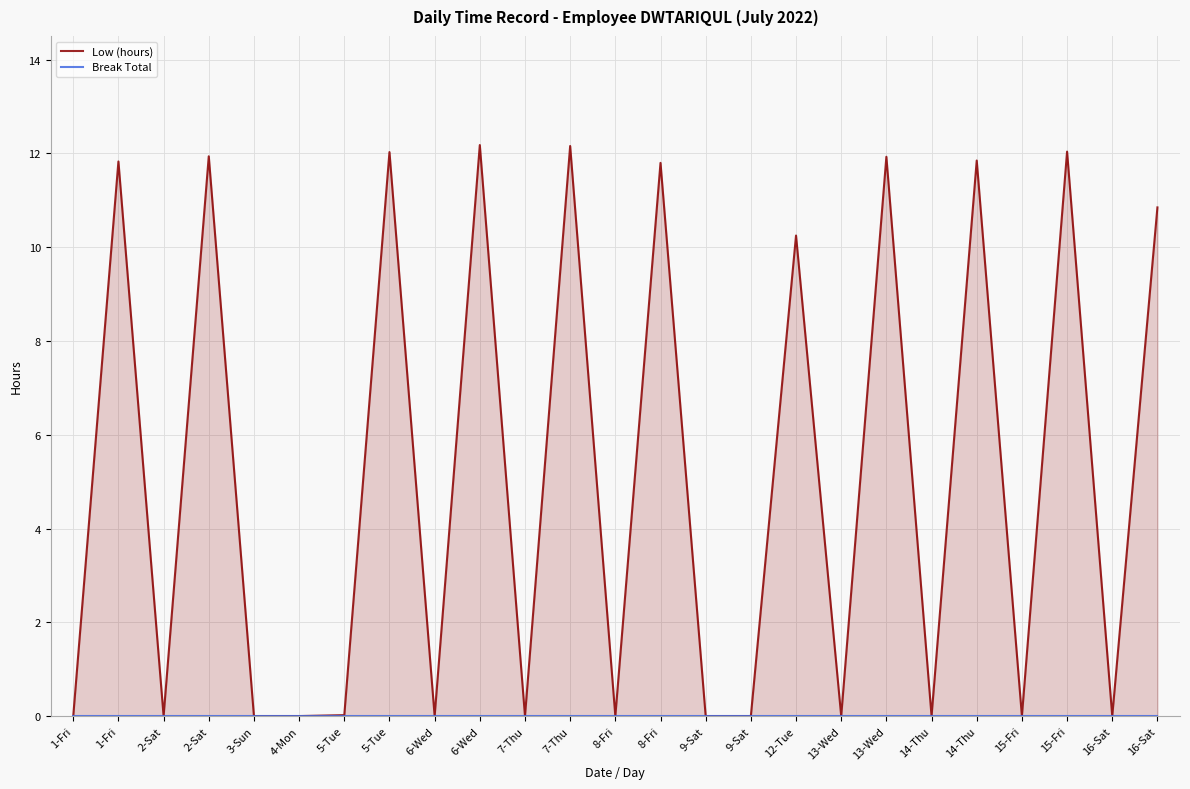

True or false: Low (hours) and Break Total cross at least once.

False